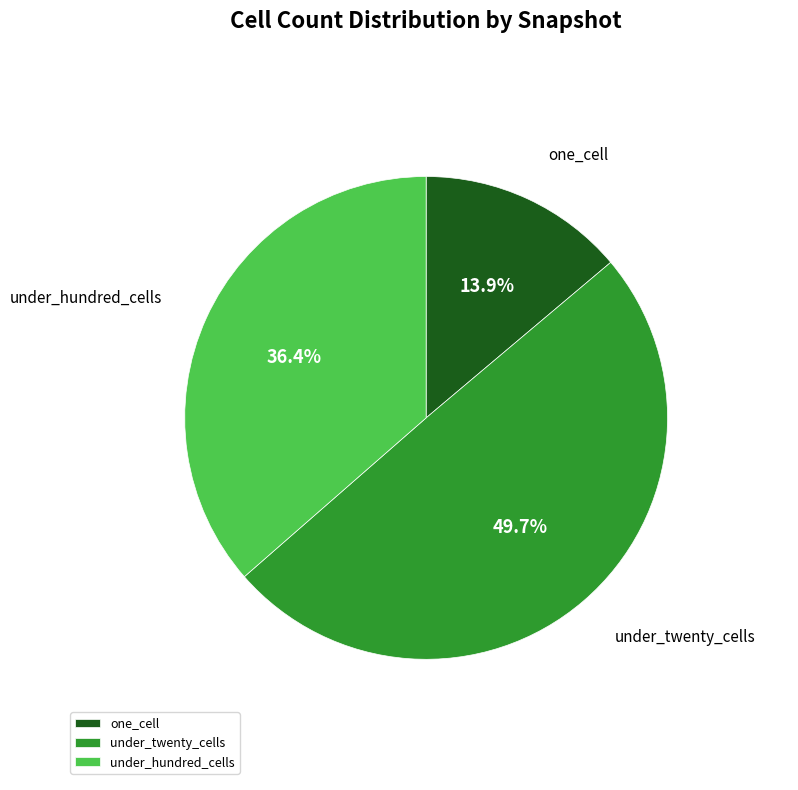

Which category has the biggest portion of the pie?

under_twenty_cells